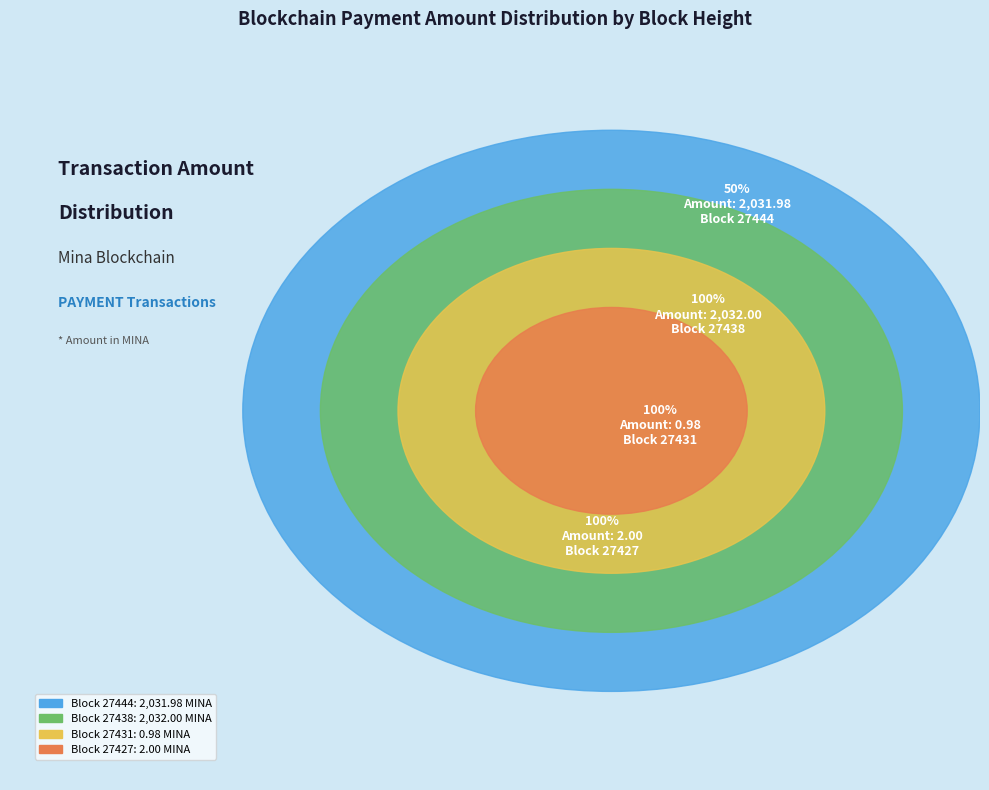

To the nearest percent, what is the difference between the largest and smallest slice percentages?

50%